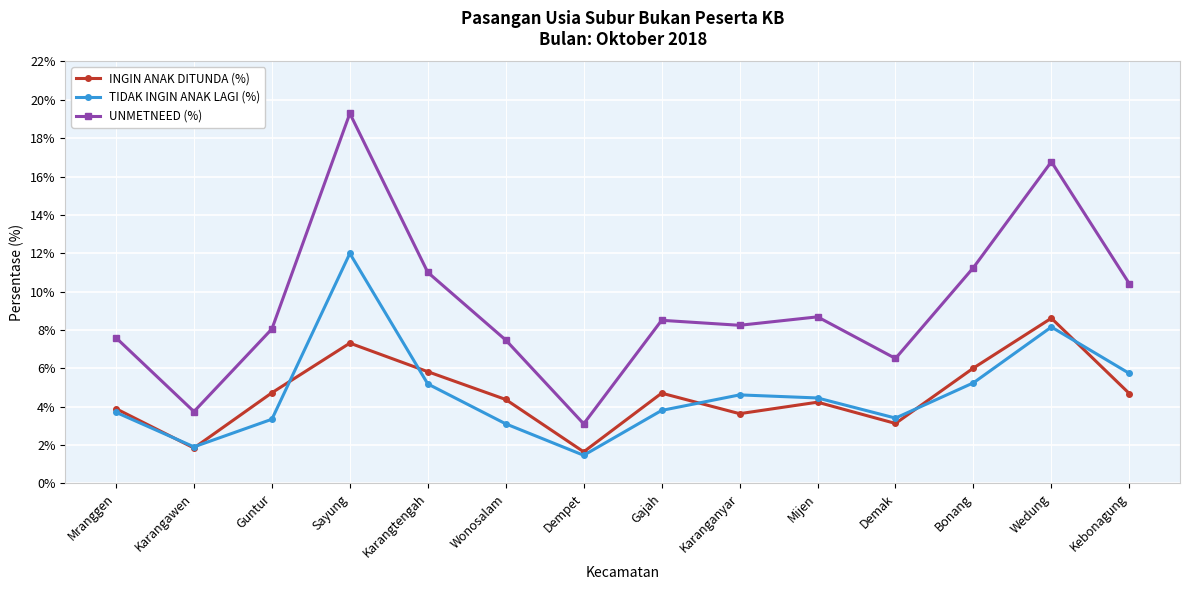

At which category is the sum across all series the highest?

Sayung